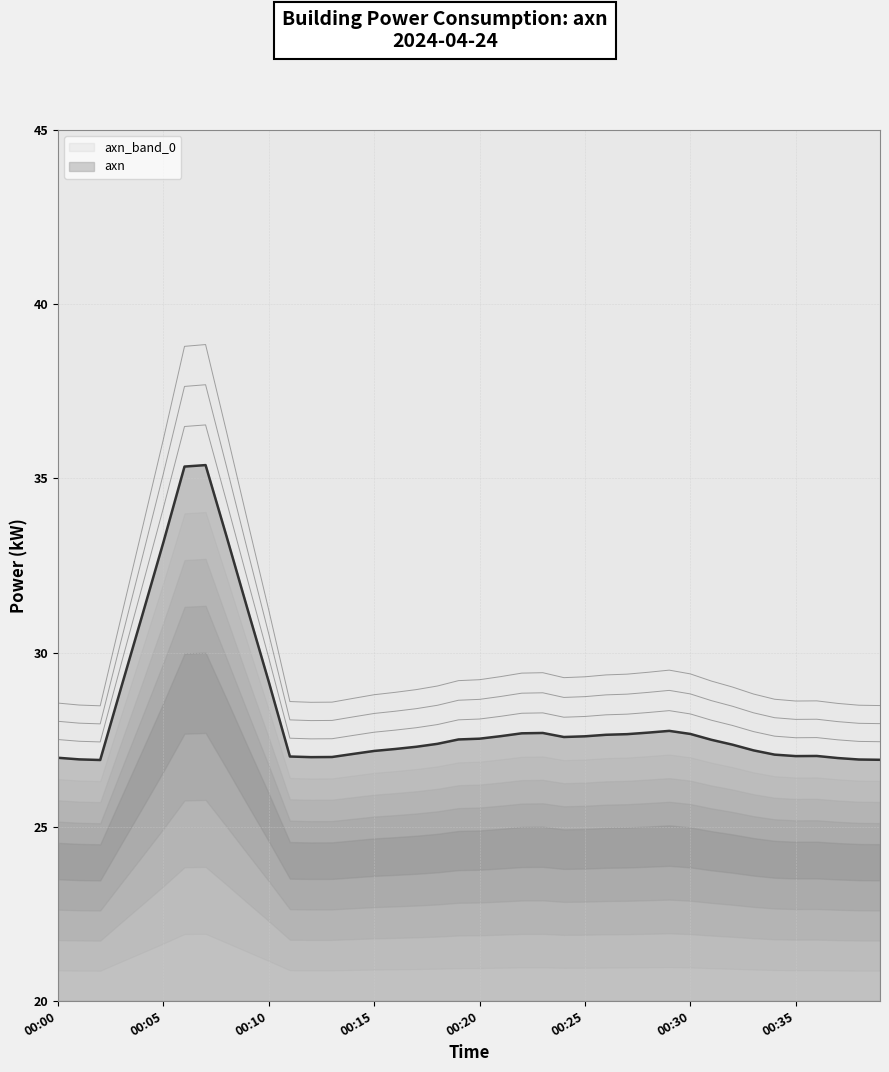

Does the chart have visible grid lines?

Yes